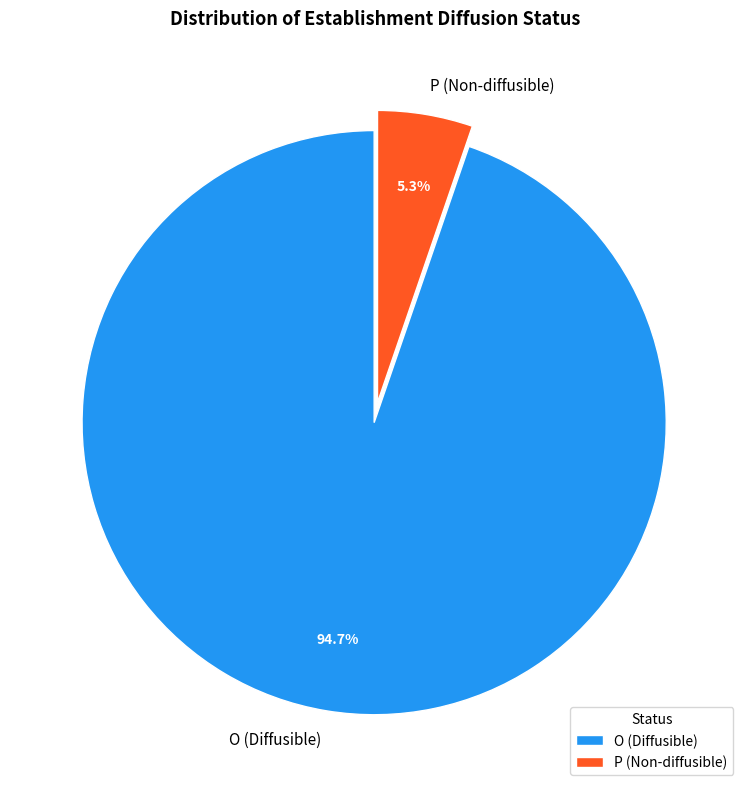

What portion of the pie excludes O?

5.3%